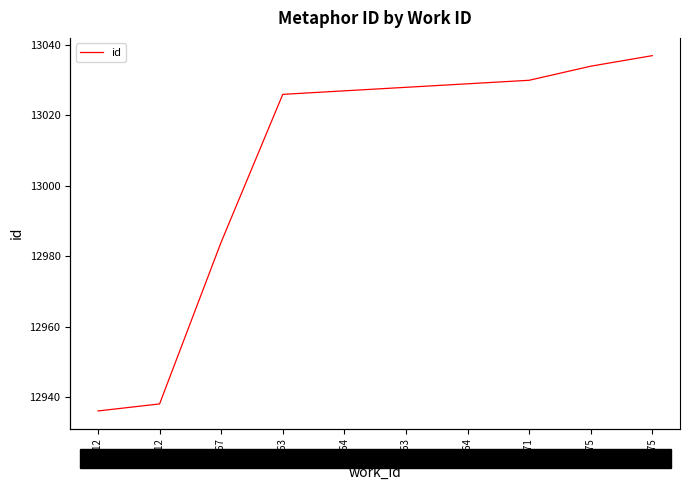

Reading left to right, extract all data points from this chart.

12936	12938	12984	13026	13027	13028	13029	13030	13034	13037